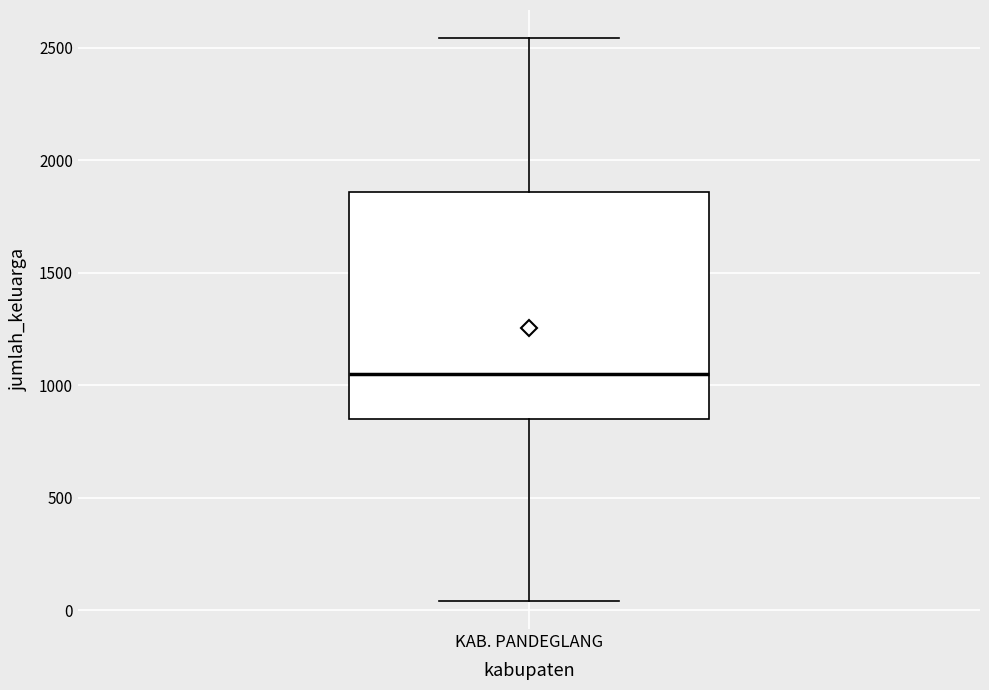

Where does the upper whisker of the box for KAB. PANDEGLANG end on the y-axis? The values are not printed on the chart, so give them approximately, as read against the axis.

2550